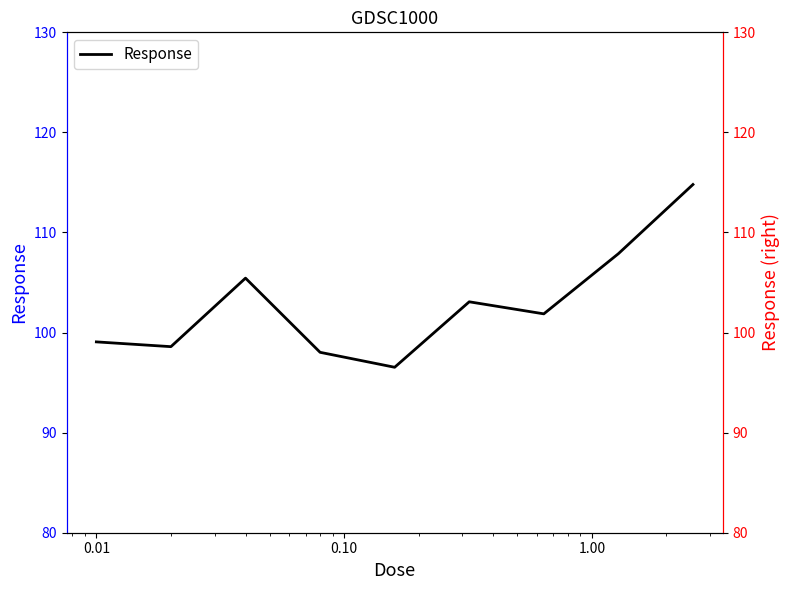

What is the difference between the second highest and second lowest values?

9.9